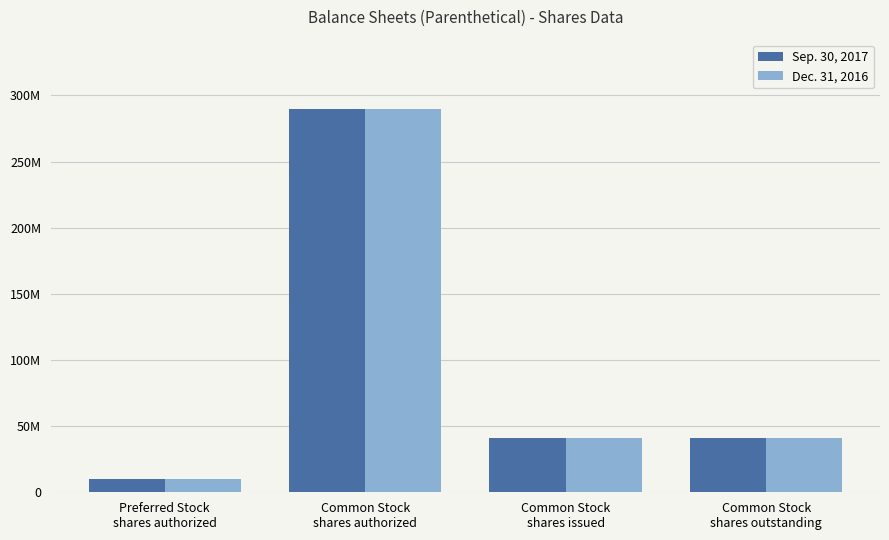

What is the total value across all series at Common Stock
shares outstanding?

82058000